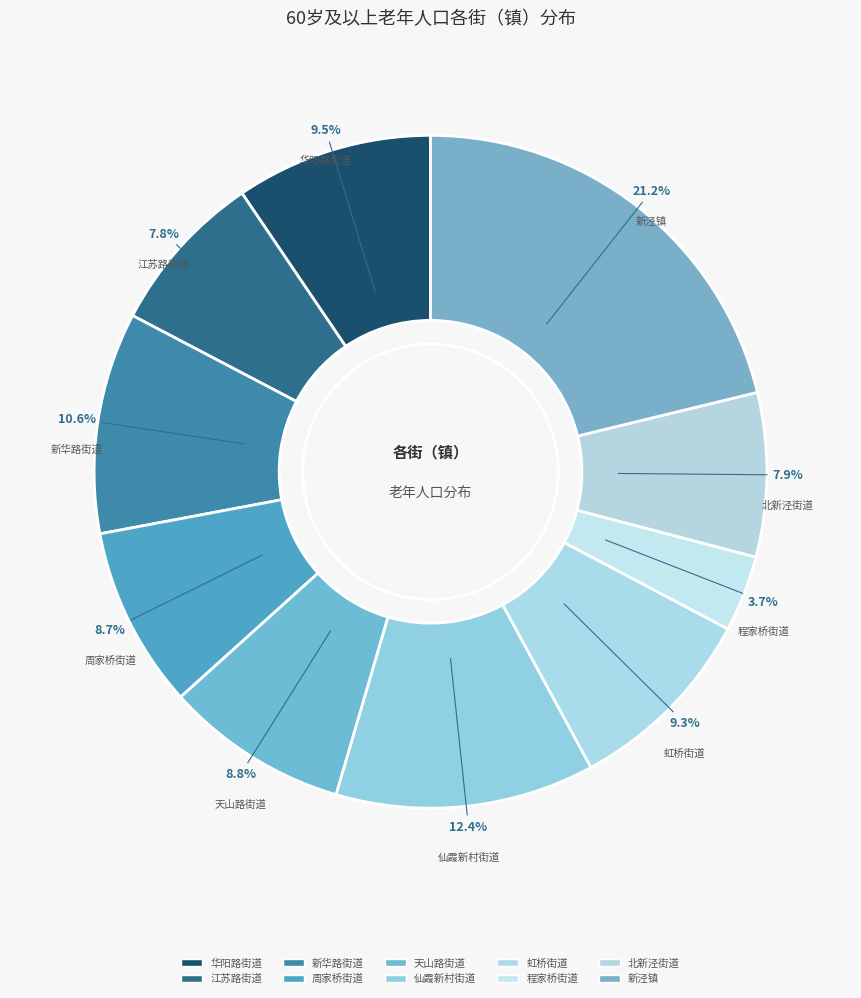

How many slices are in this pie chart?

10